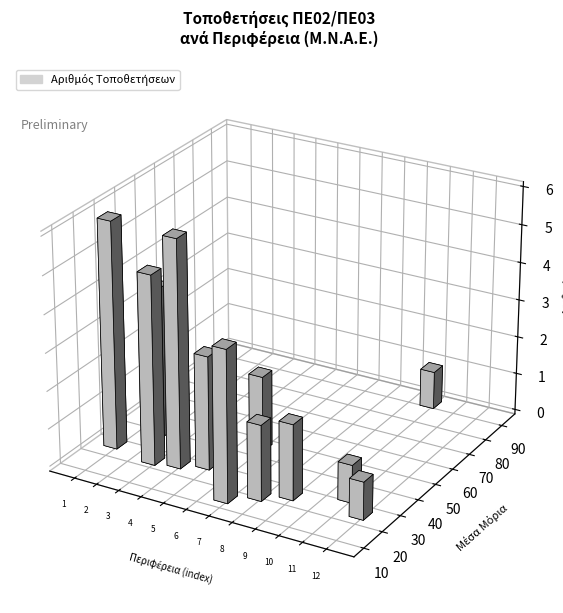

How many data points are less than 3?

6